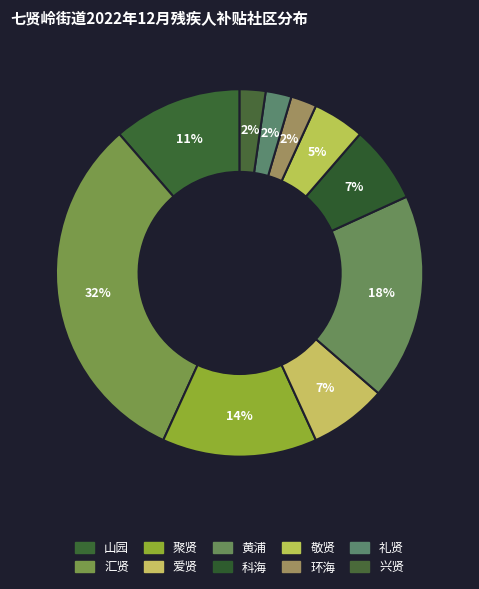

Count the number of slices in the pie.

10